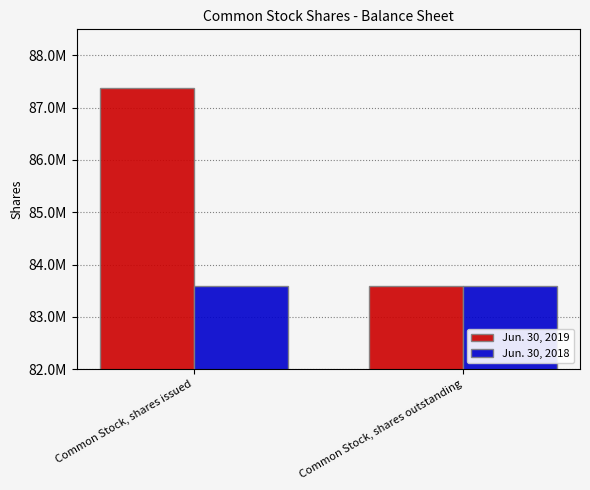

Which label corresponds to the smallest value in the chart?

Common Stock, shares outstanding